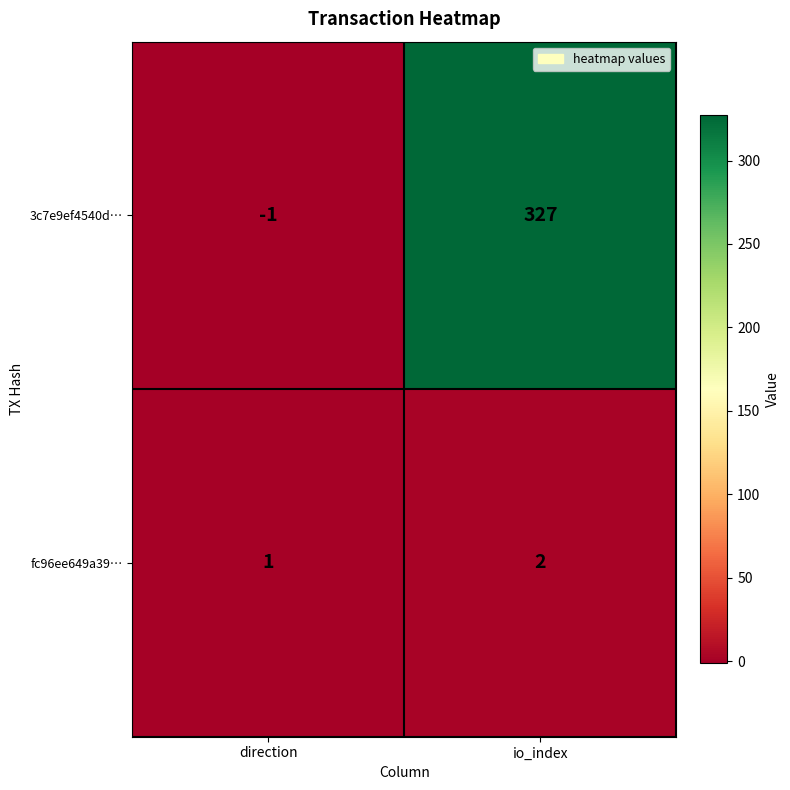

What is the maximum value shown in the chart?

327